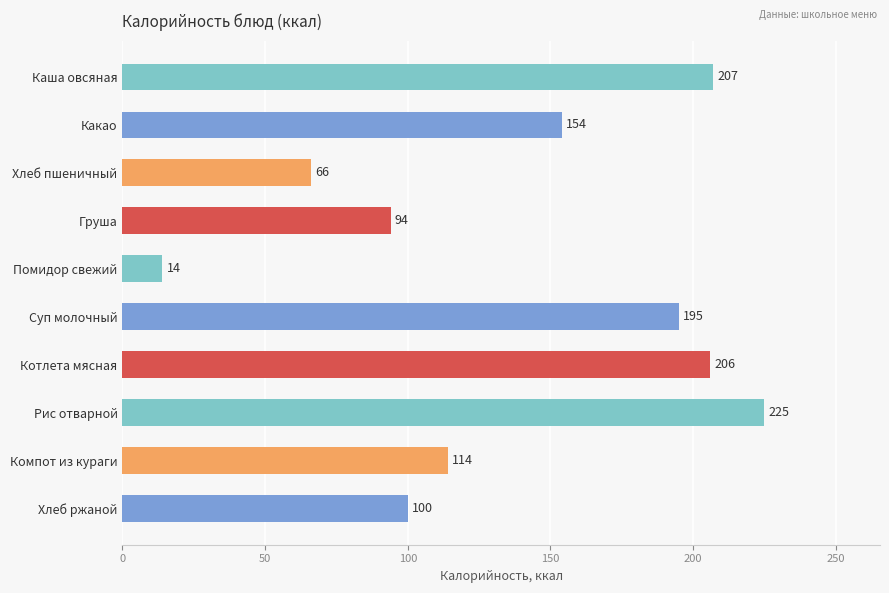

What is the difference between the maximum and minimum values?

211